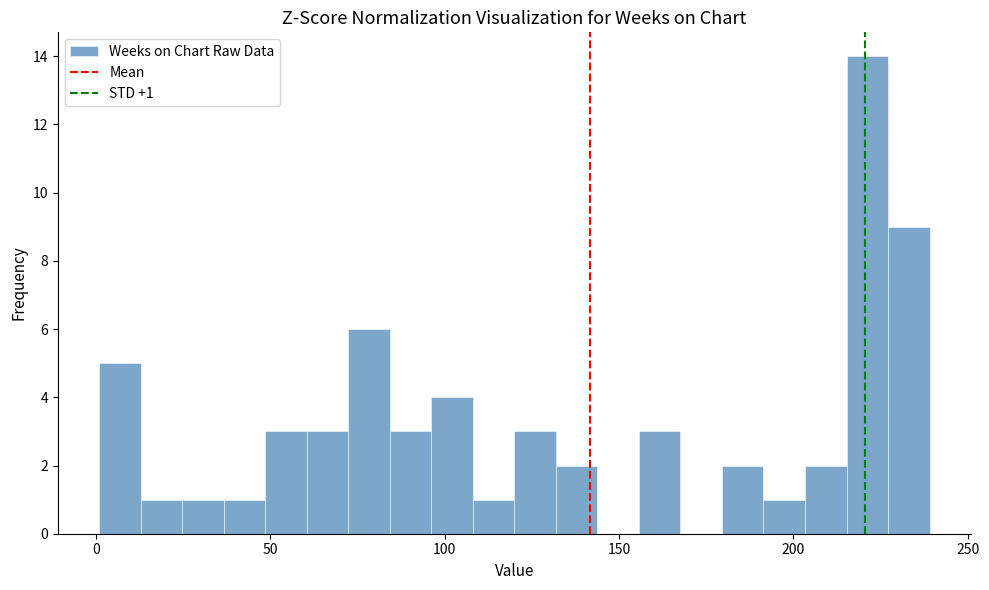

Read against the x-axis, roughly where is the centre of the tallest bar?

220